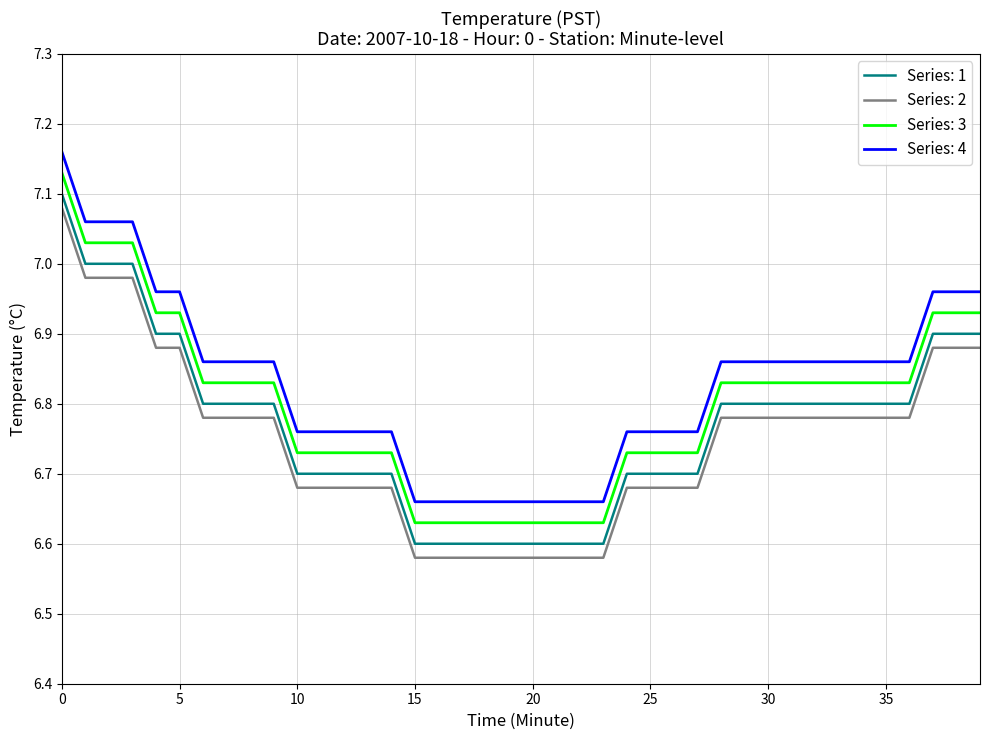

List the series in order of their overall mean, highest first.

Series: 4, Series: 3, Series: 1, Series: 2